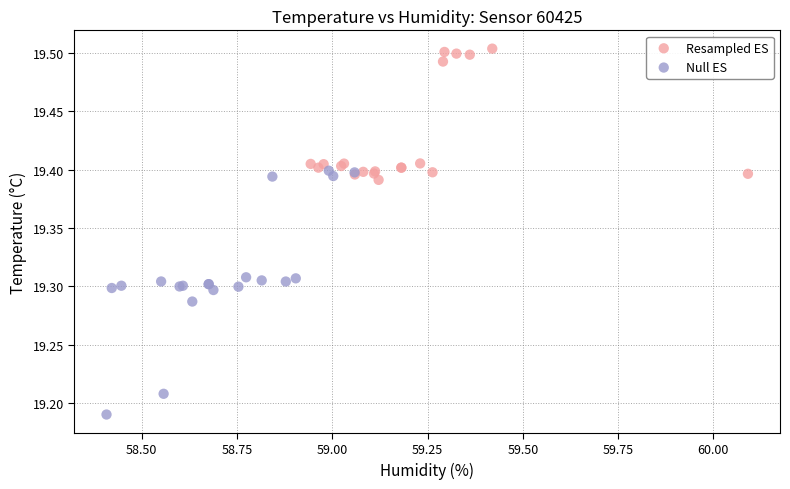

Which series has the widest spread of Y values?

Null ES